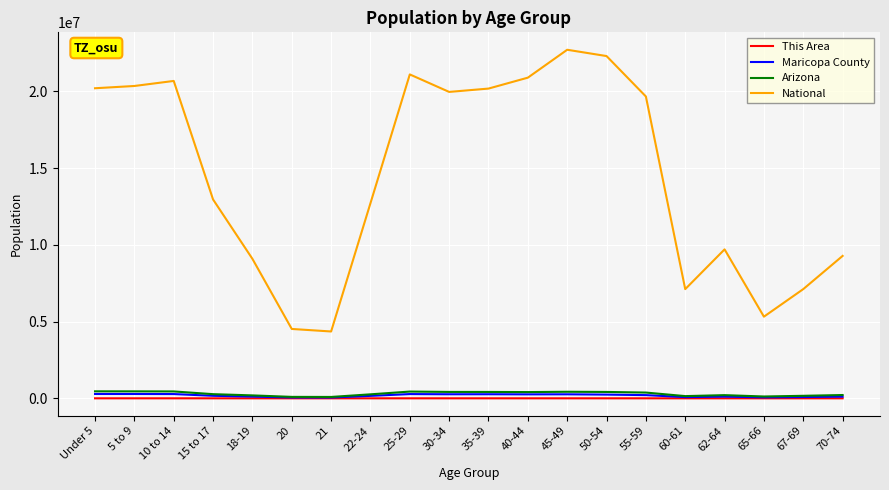

How many lines are shown in the chart?

4